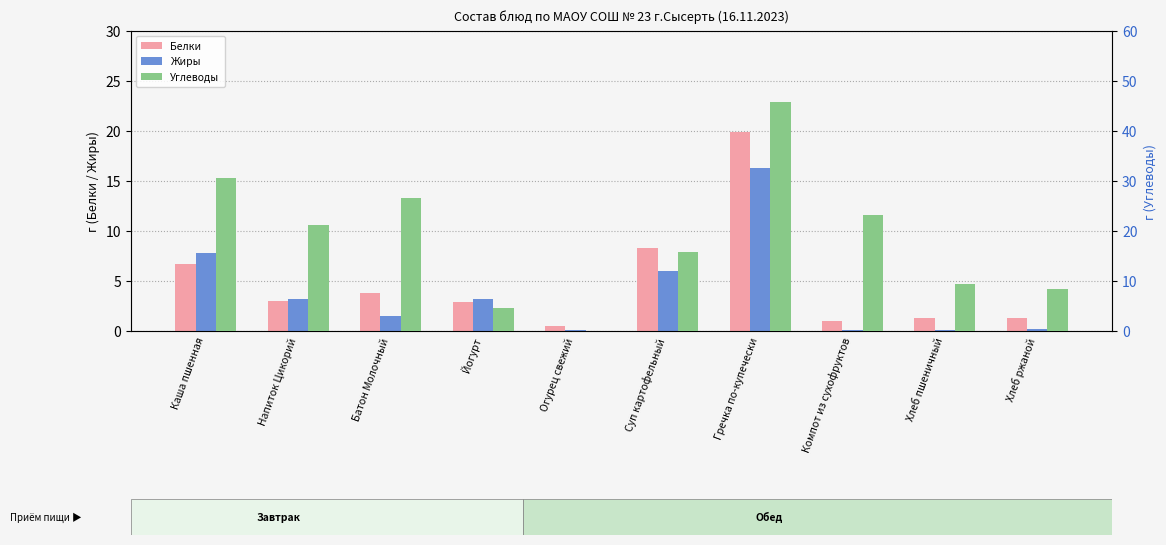

What is the difference between the Углеводы values at Напиток Цикорий and Огурец свежий?

21.1